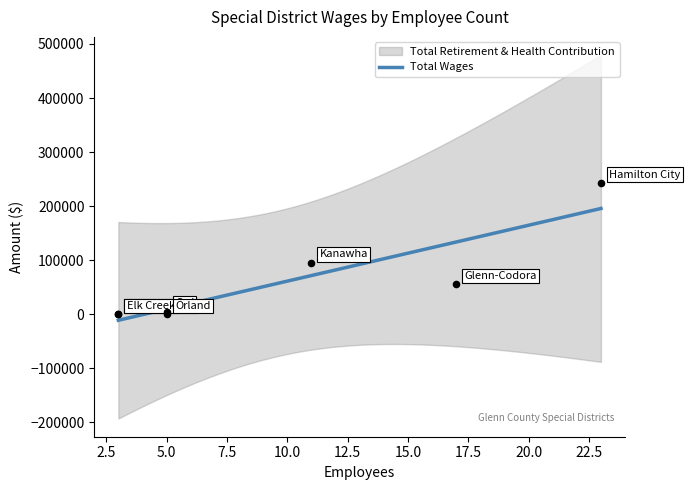

What are all the series names shown in the legend?

Total Wages, Total Retirement & Health Contribution